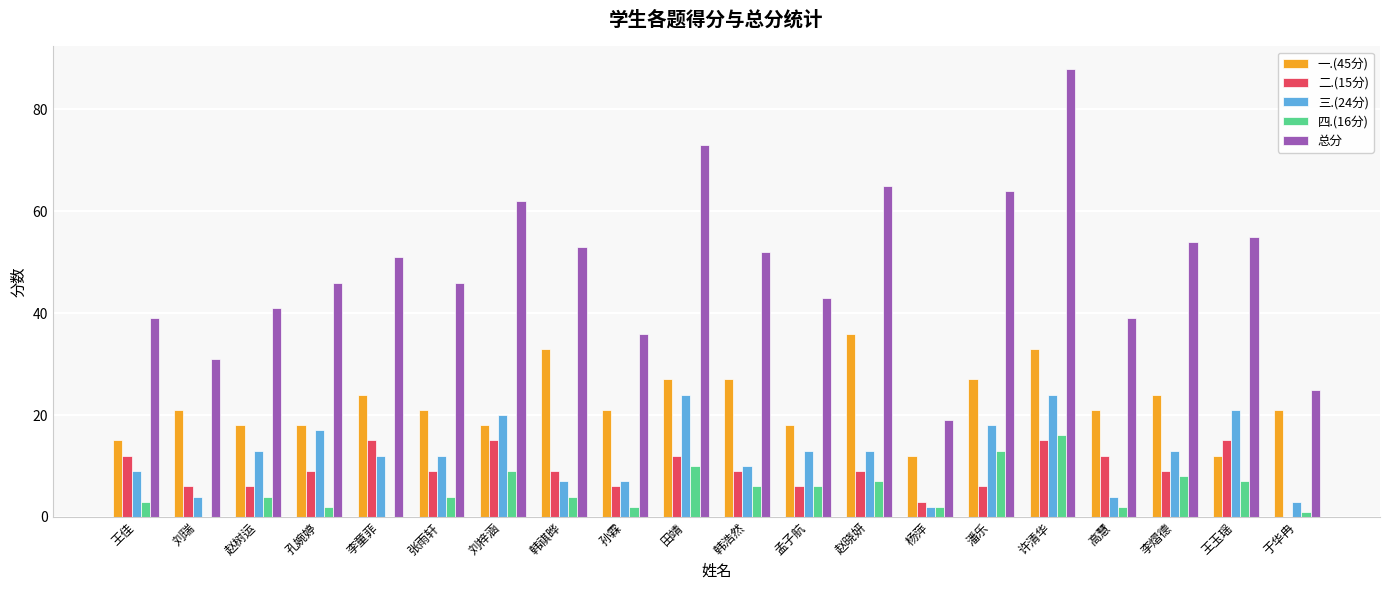

How many groups of bars are there?

20